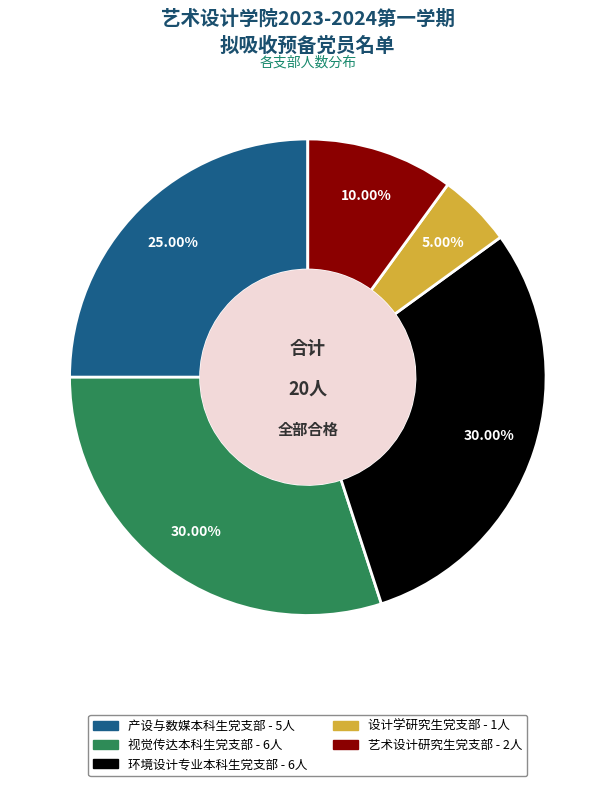

What percentage is NOT represented by 设计学研究生党支部?

95.0%